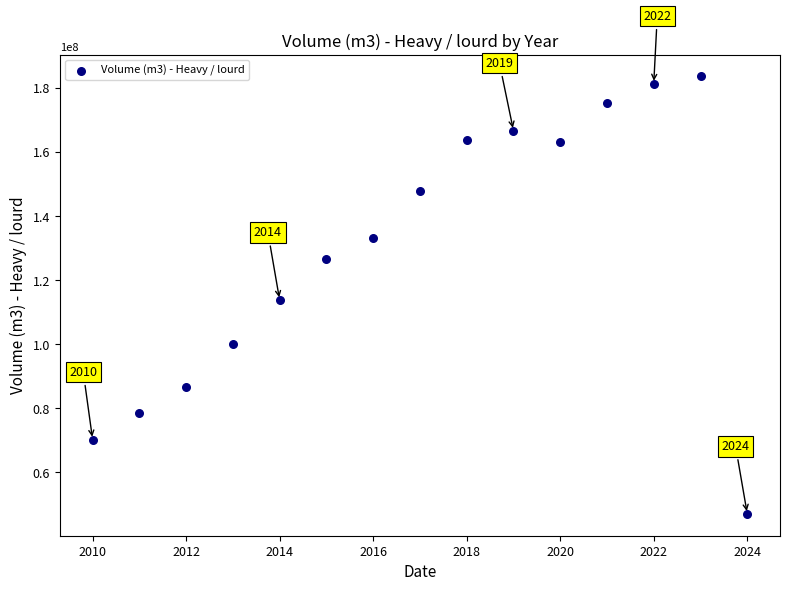

What is the range of Y values (max minus min)?

136628876.7